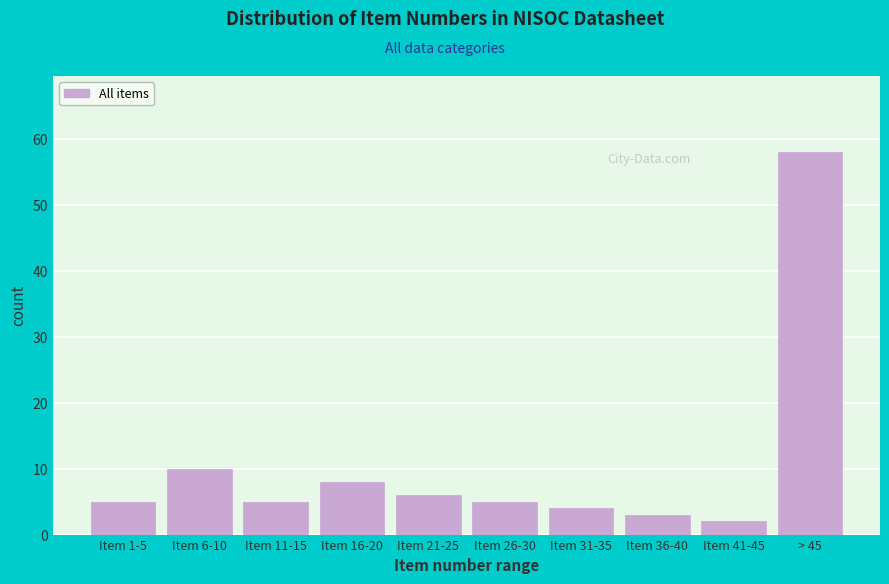

Reading left to right, transcribe all the data shown in this chart.

Item 1-5=5	Item 6-10=10	Item 11-15=5	Item 16-20=8	Item 21-25=6	Item 26-30=5	Item 31-35=4	Item 36-40=3	Item 41-45=2	> 45=58